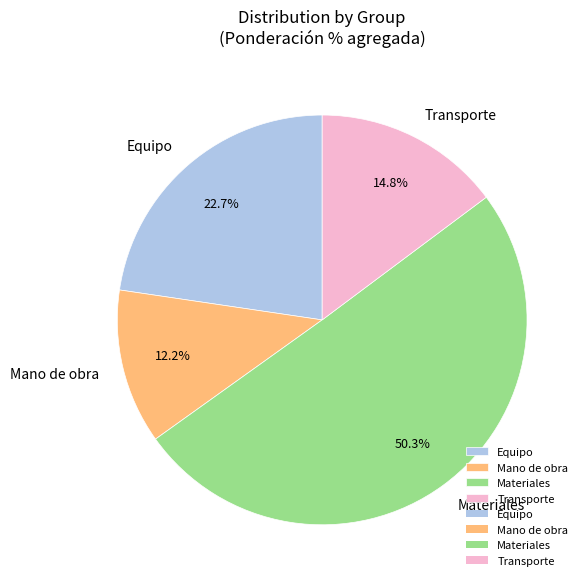

To the nearest percent, what is the combined percentage of Materiales and Transporte?

65%